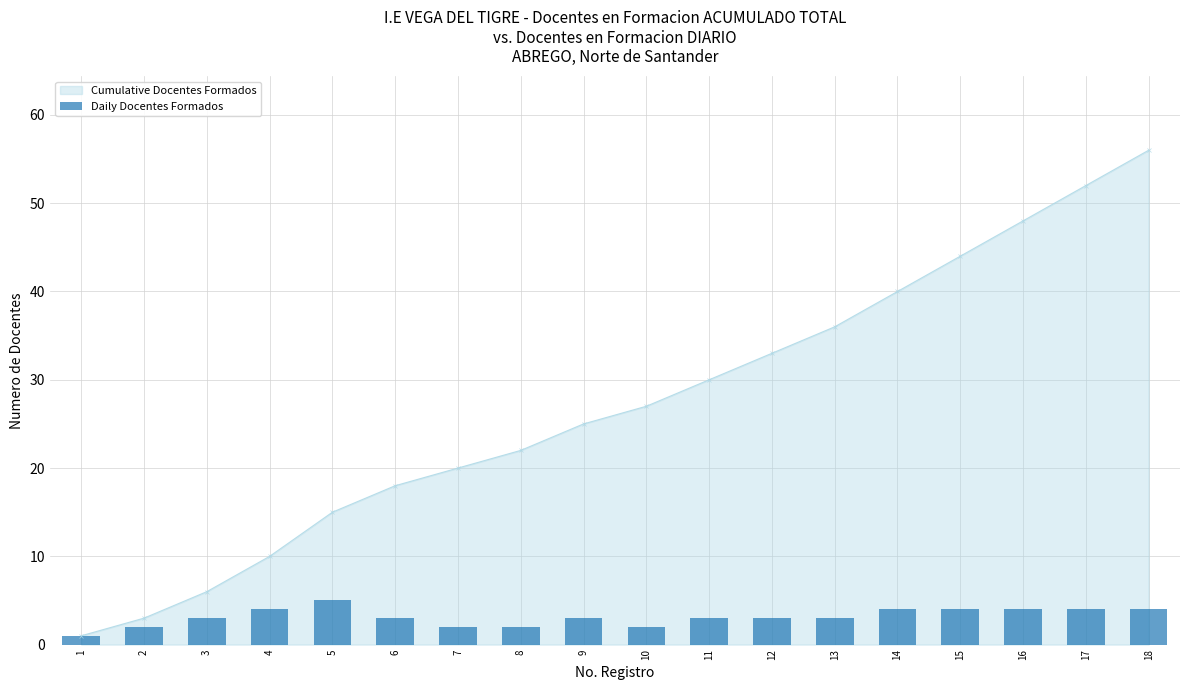

How many data points are above 3?

7